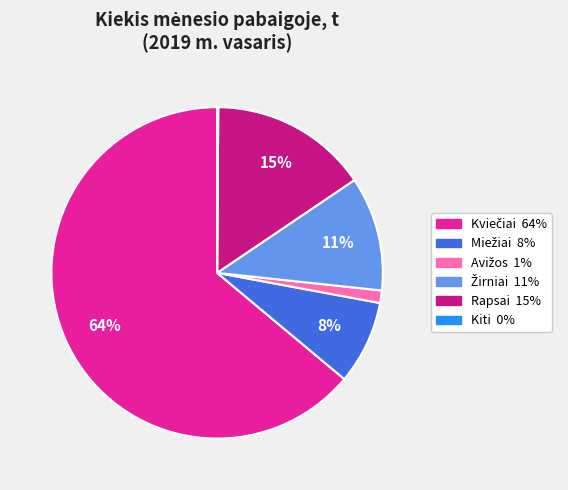

Is it true that Rapsai is 15% of the pie?

True